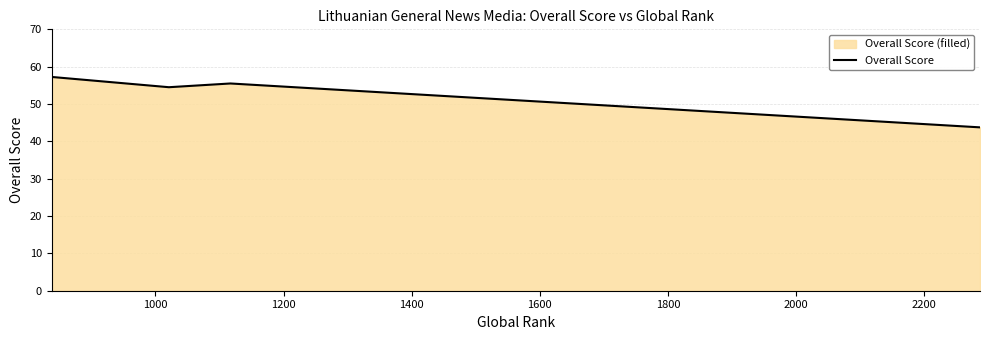

What is the sum of all values?

211.0